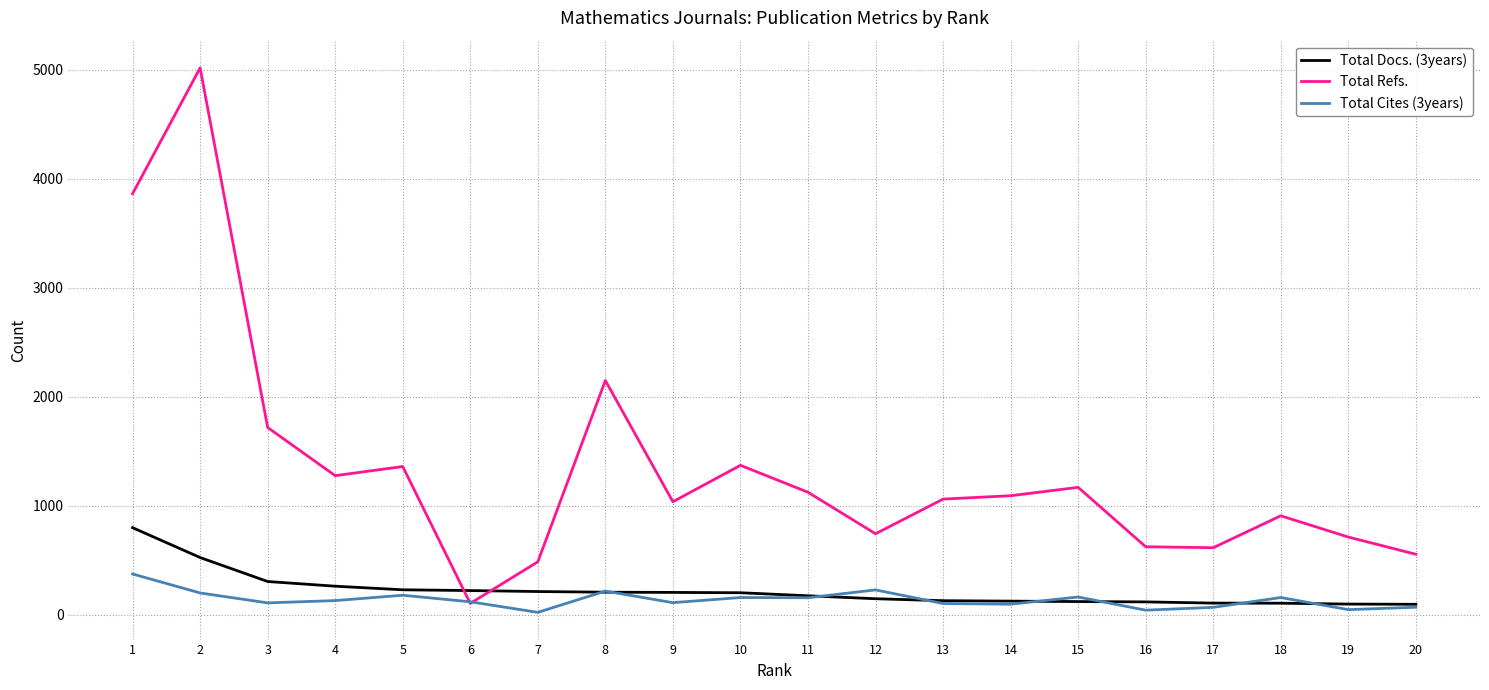

What is the maximum value shown in the chart?

5019